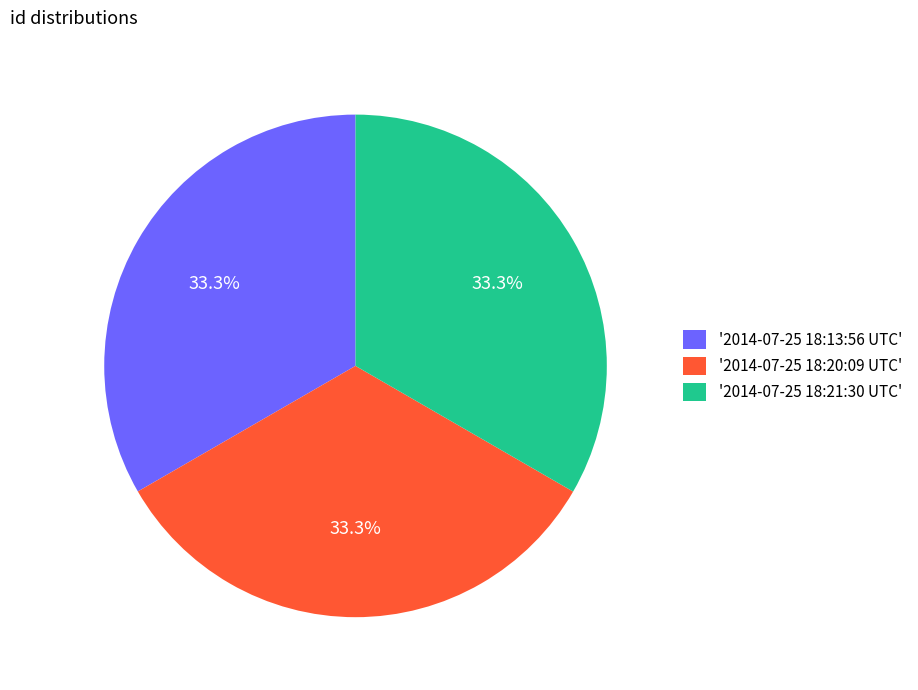

Does any single category account for the majority?

No